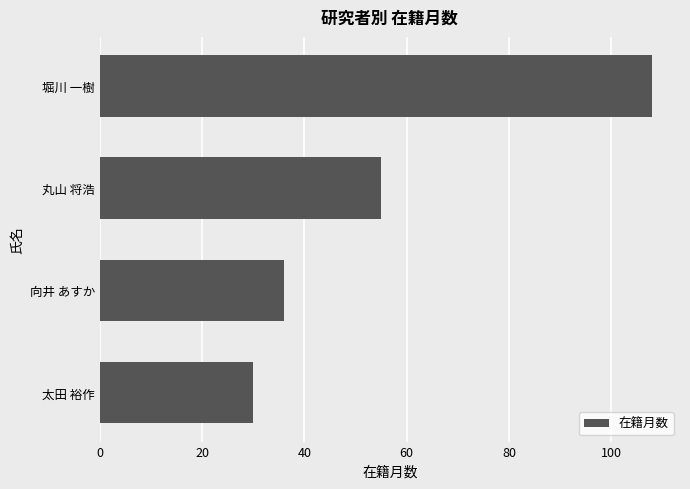

The value at 向井 あすか is 36. True or false?

True